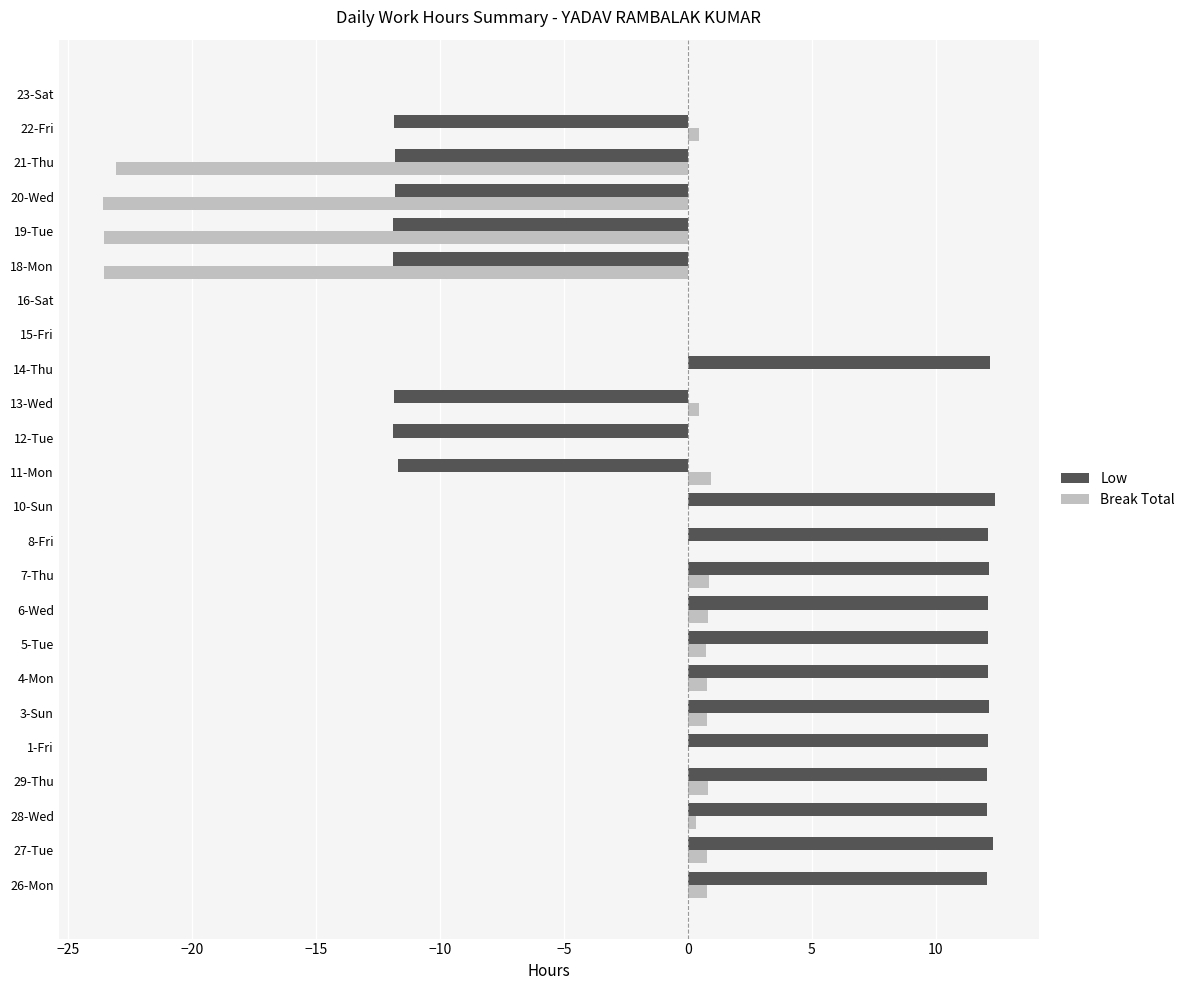

How many values in the Low series exceed 12?

13